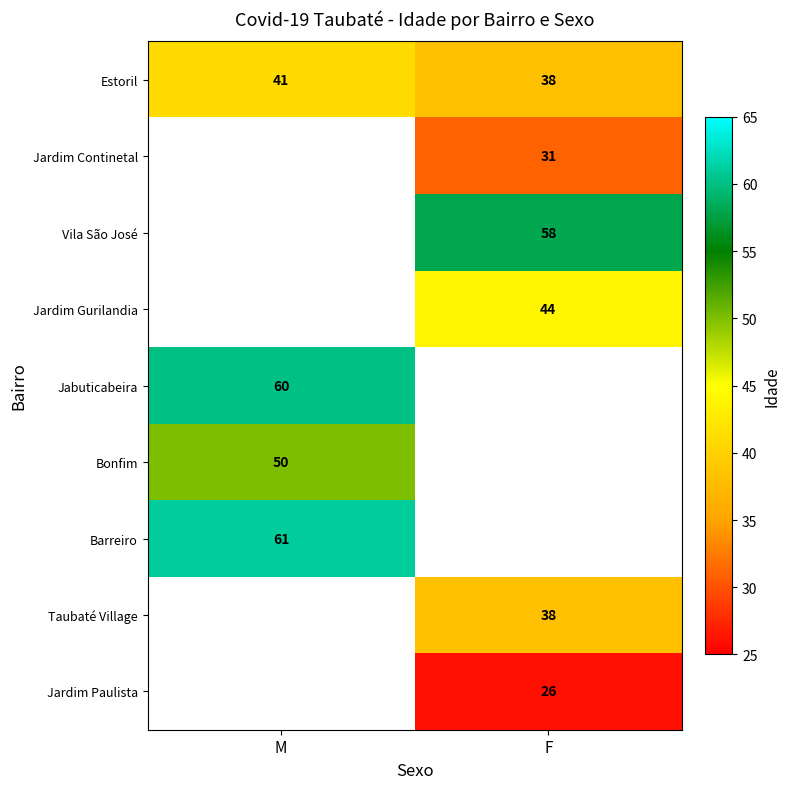

At which category does the chart reach its peak across all series?

M